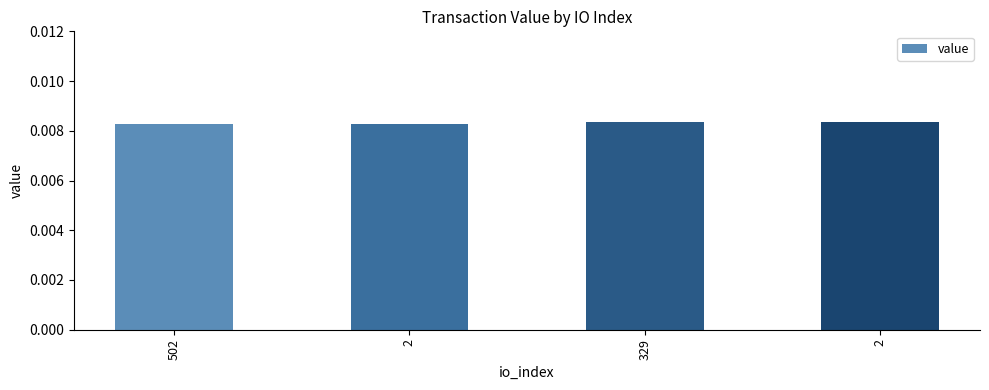

List the labels in order of value, largest first.

329, 2, 502, 2